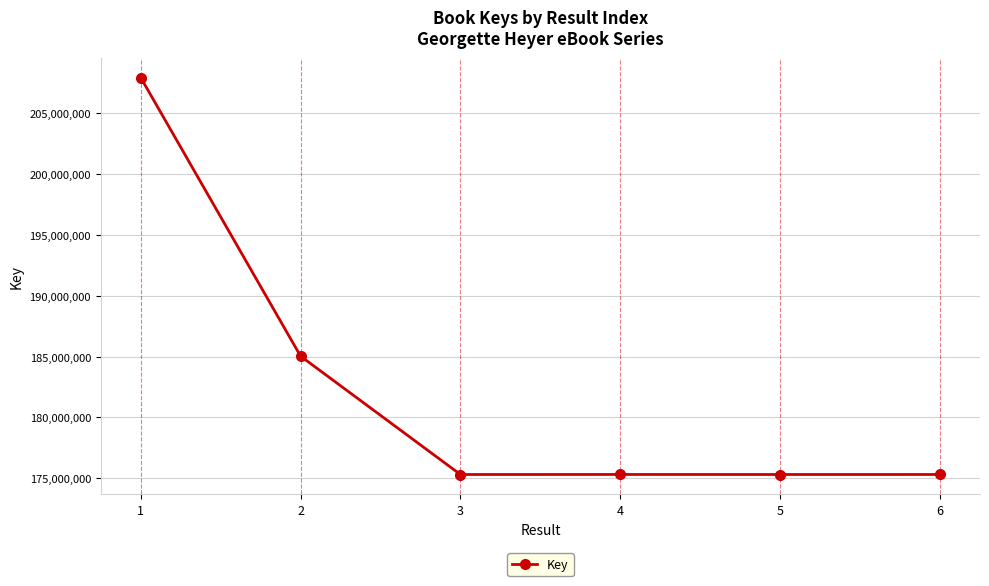

What is the difference between the values at 6 and 3?

1917